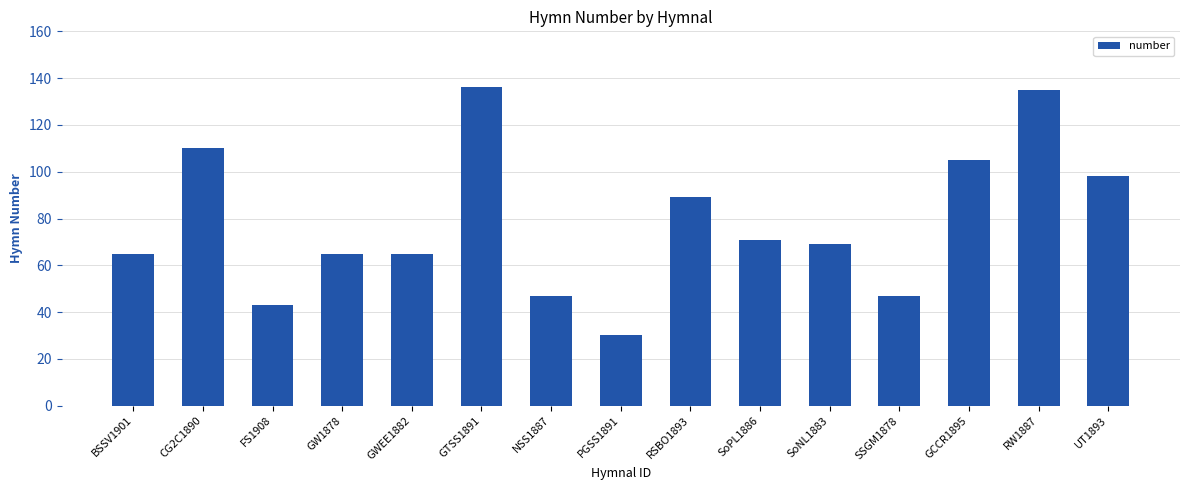

What is the greatest value displayed?

136